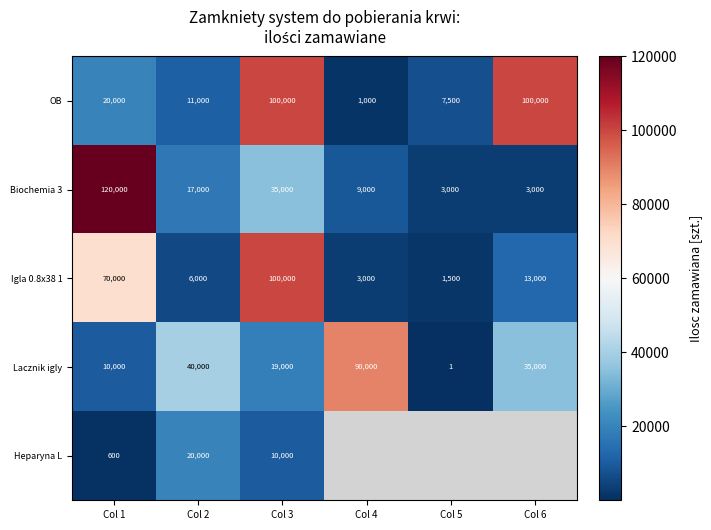

What is the difference between the second highest and second lowest values in the Lacznik igly series?

30000